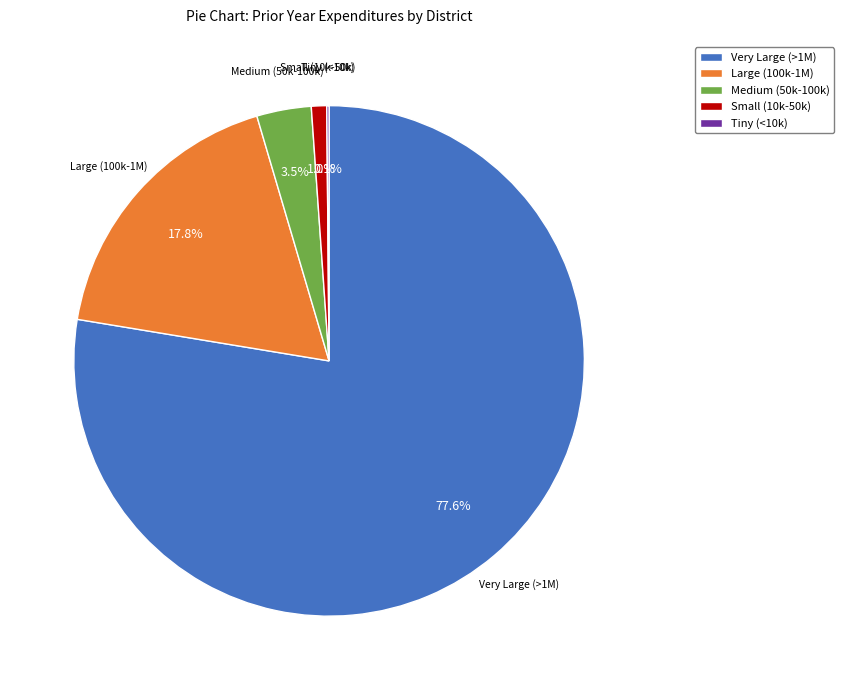

Between Very Large (>1M) and Medium (50k-100k), which is larger?

Very Large (>1M)